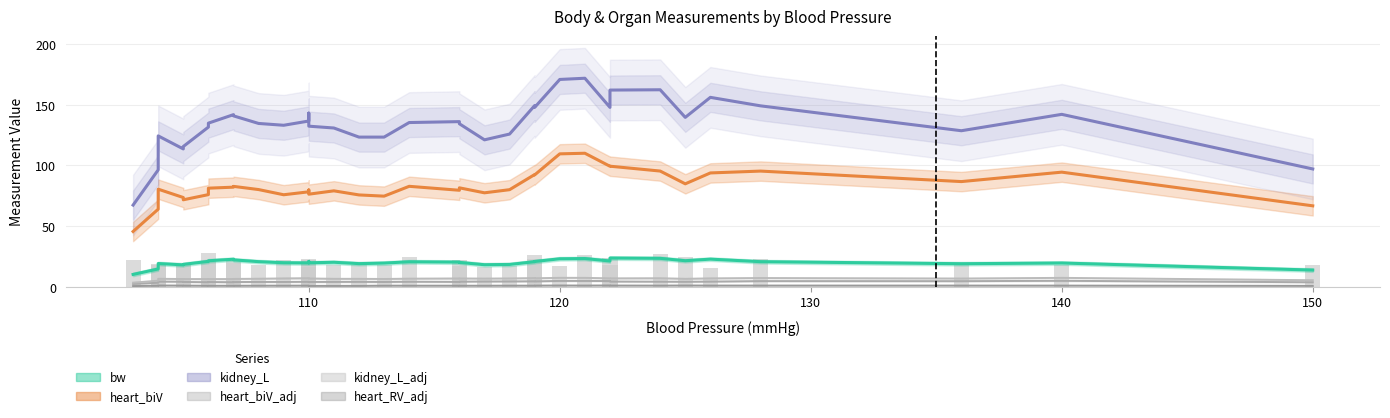

What is the label of the 4th bar from the left?

130